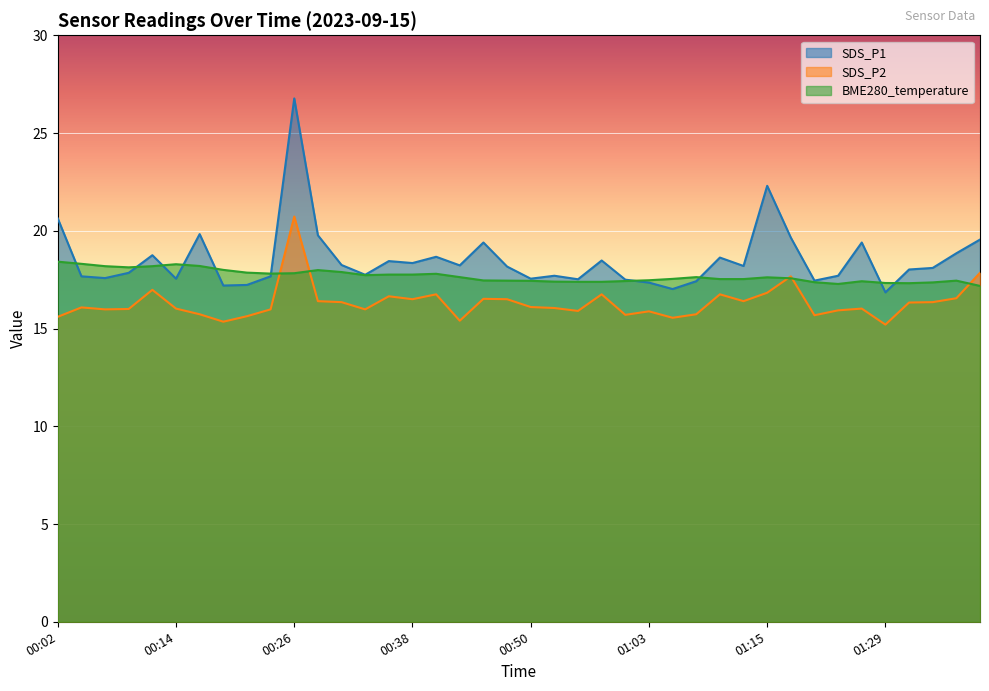

Which category has the highest value in the BME280_temperature series?

00:02